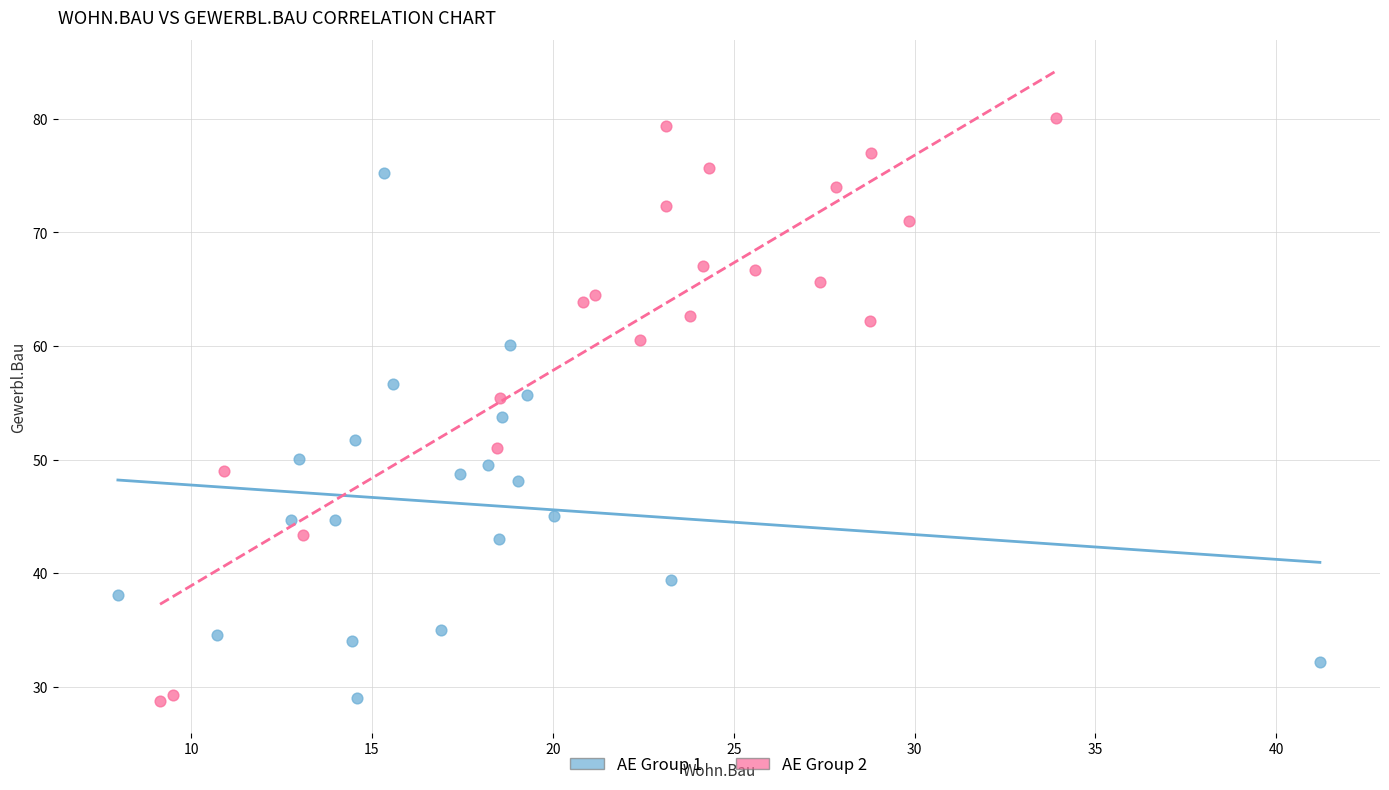

What are all the series names shown in the legend?

AE Group 1, AE Group 2